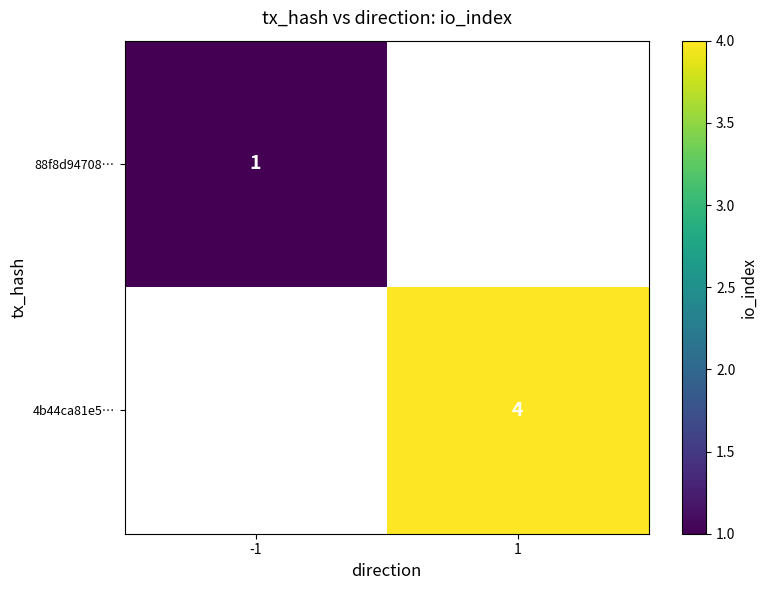

How many distinct data groups are displayed?

2